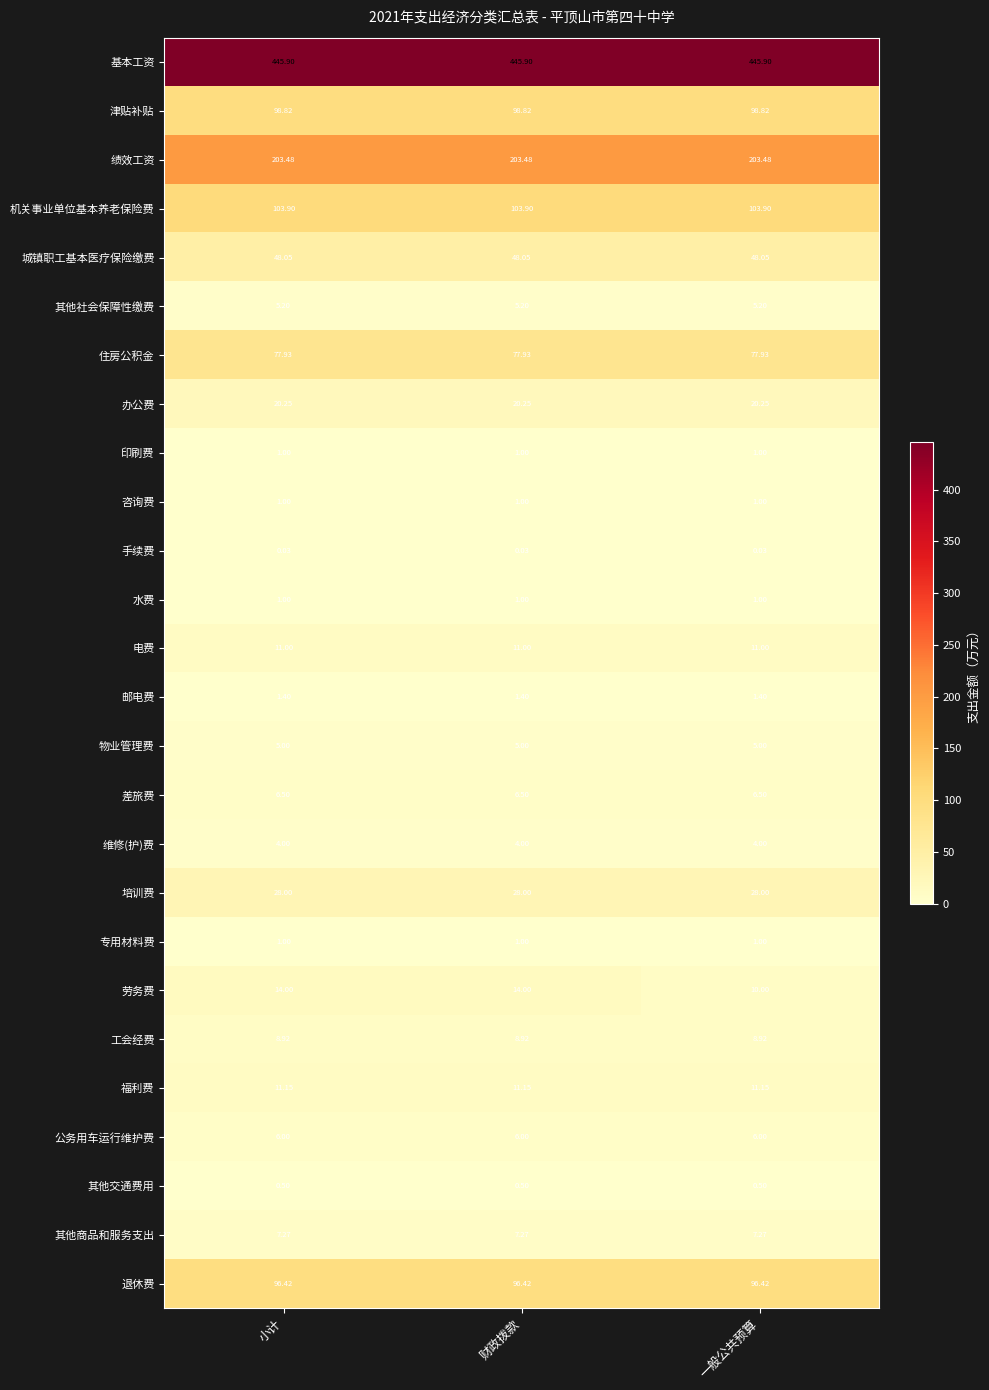

Which series has the largest total across all categories?

基本工资